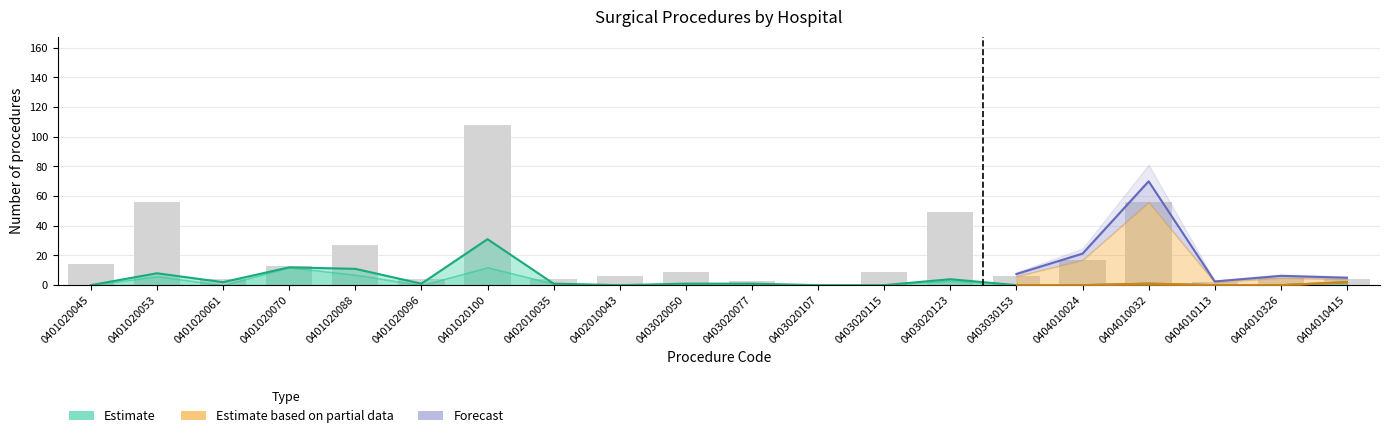

Which category has the lowest value across all series?

0401020045